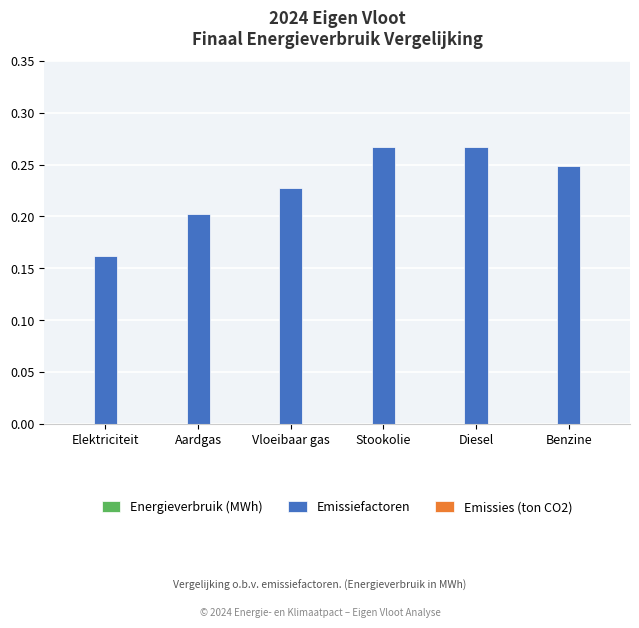

What is the label of the 2nd bar from the right?

Diesel